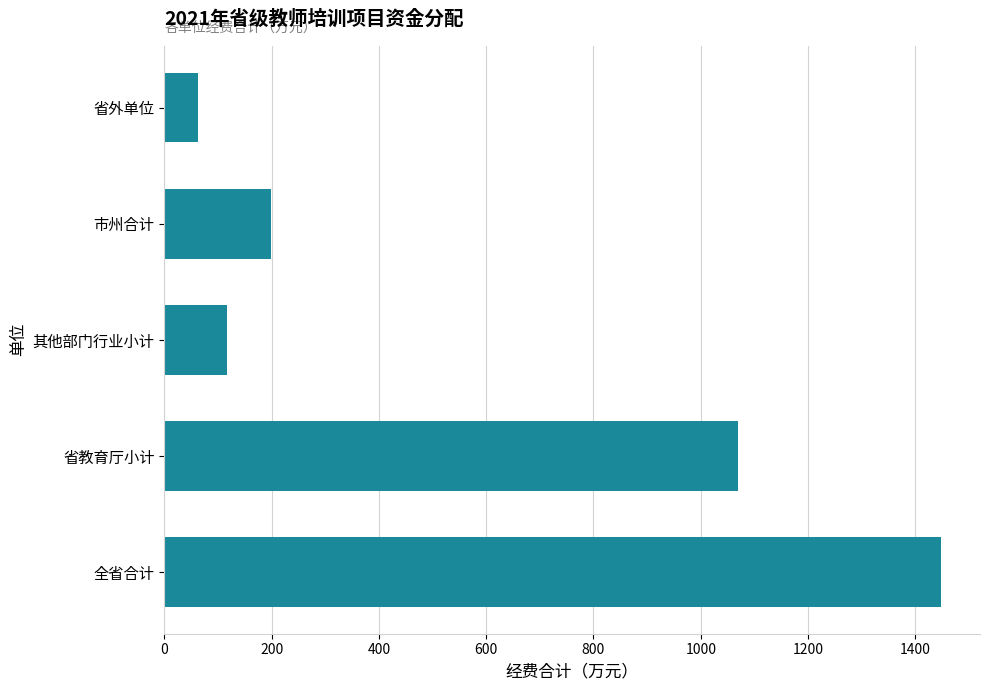

What is the sum of all values?

2896.0